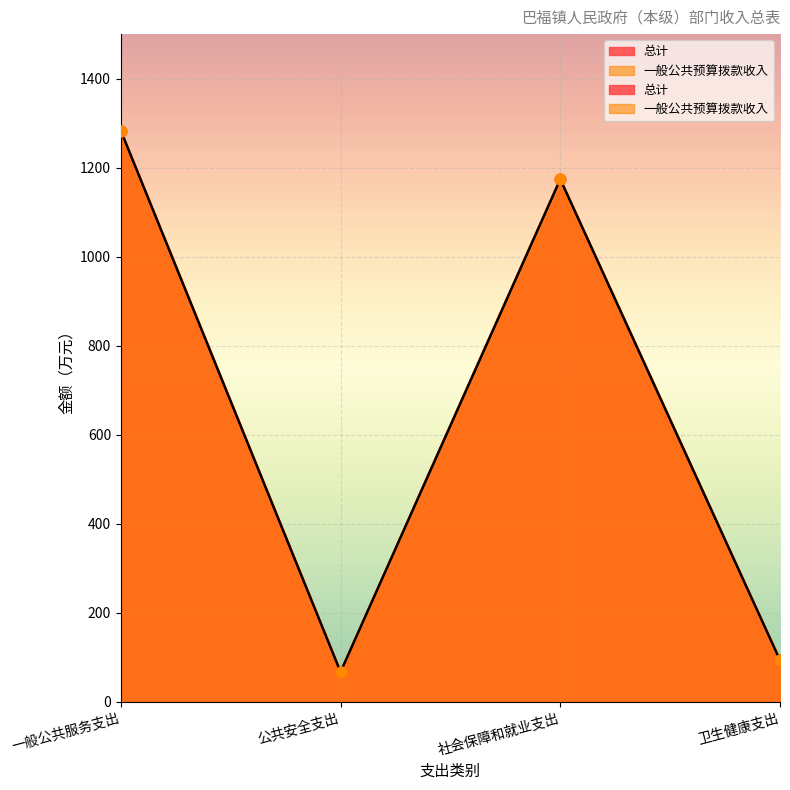

Which series has the largest Y range (max minus min)?

总计